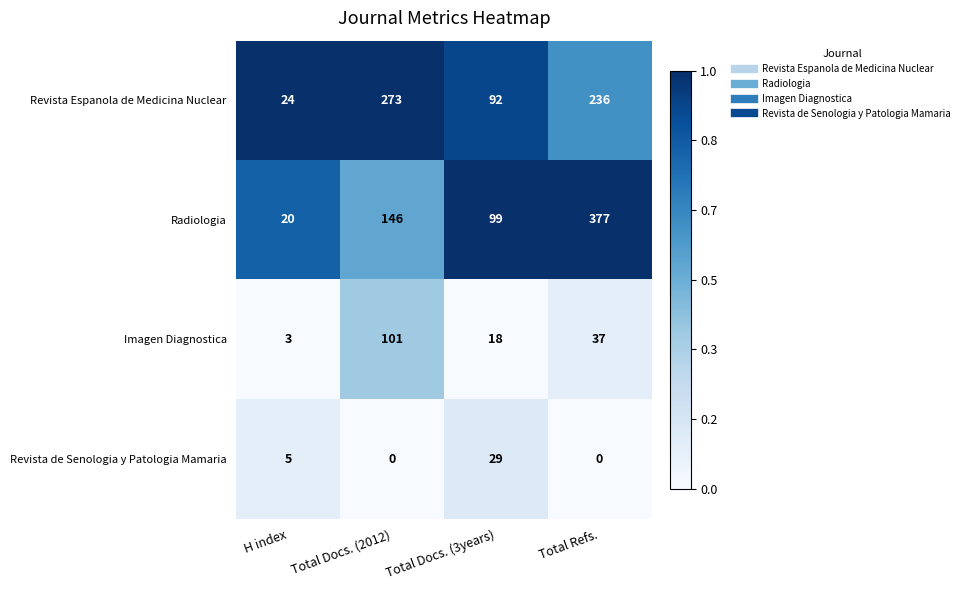

Rank the series at H index from lowest to highest value.

Imagen Diagnostica, Revista de Senologia y Patologia Mamaria, Radiologia, Revista Espanola de Medicina Nuclear